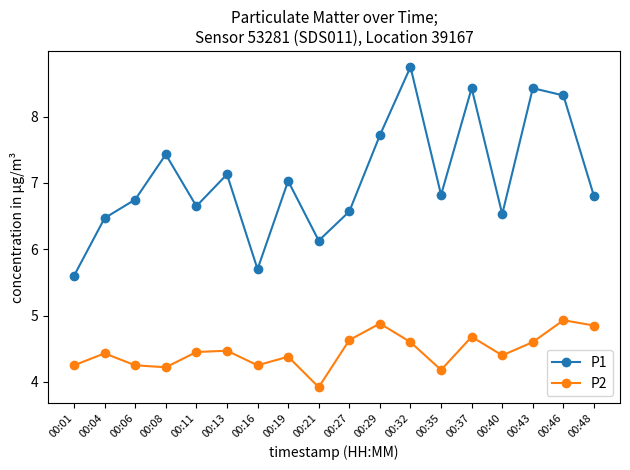

Is it true that P1 equals 12.9 at 00:32?

False